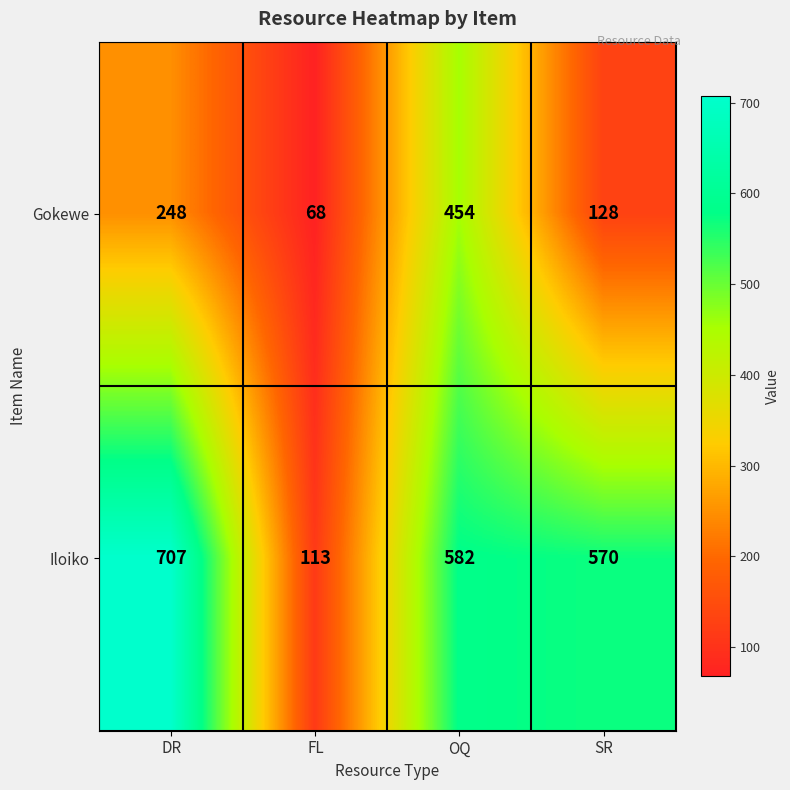

What is the sum of all Iloiko values?

1972